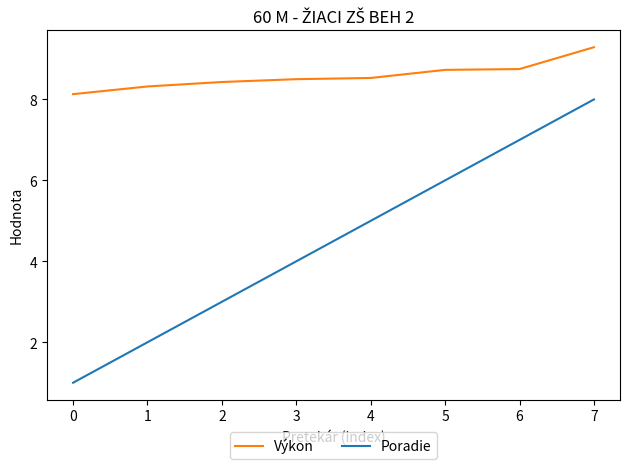

Which series has the largest total across all categories?

Výkon